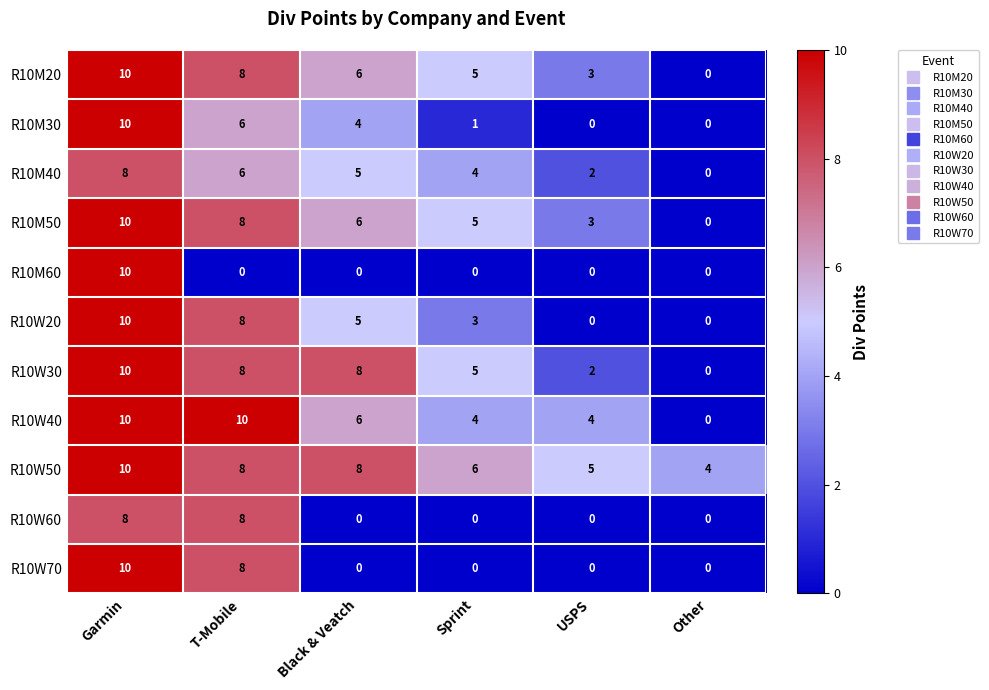

How many categories are shown in the chart?

6